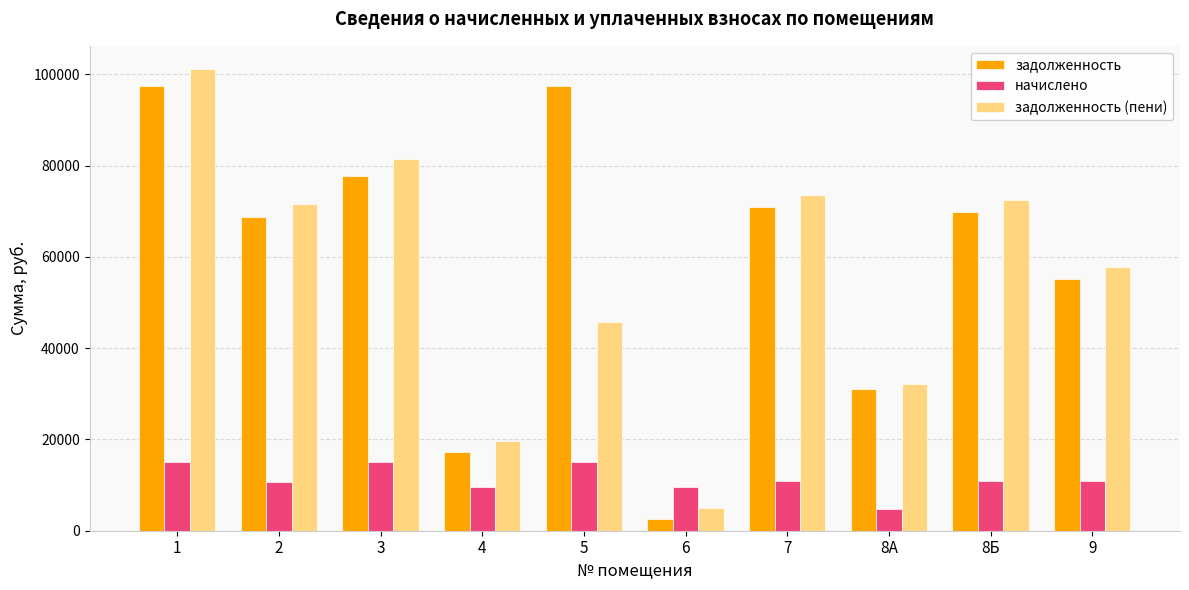

The начислено series shows 9513.6 at 6. True or false?

True